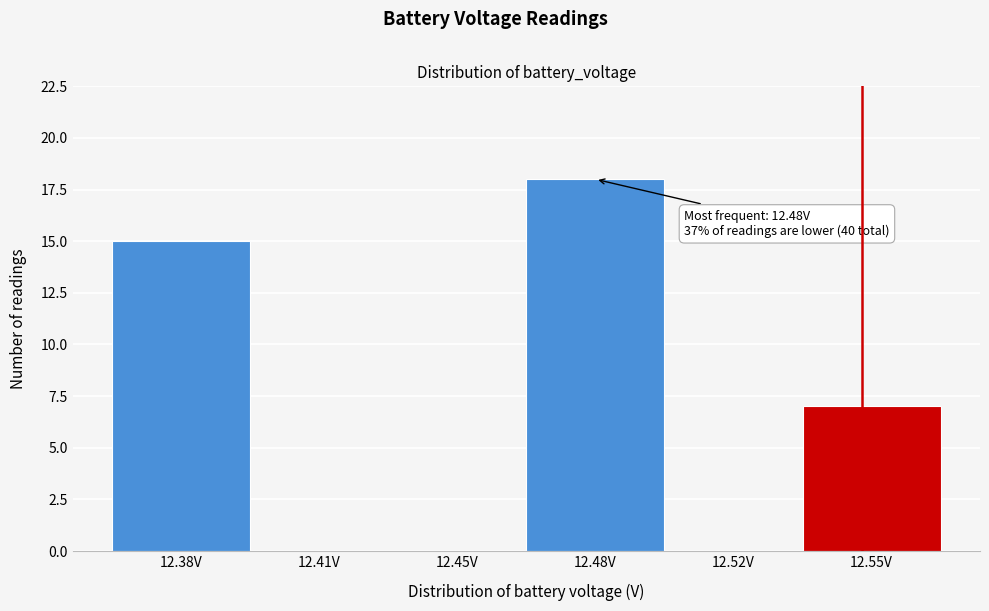

Reading left to right, what are all the values shown in this chart?

12.38V=15	12.41V=0	12.45V=0	12.48V=18	12.52V=0	12.55V=7